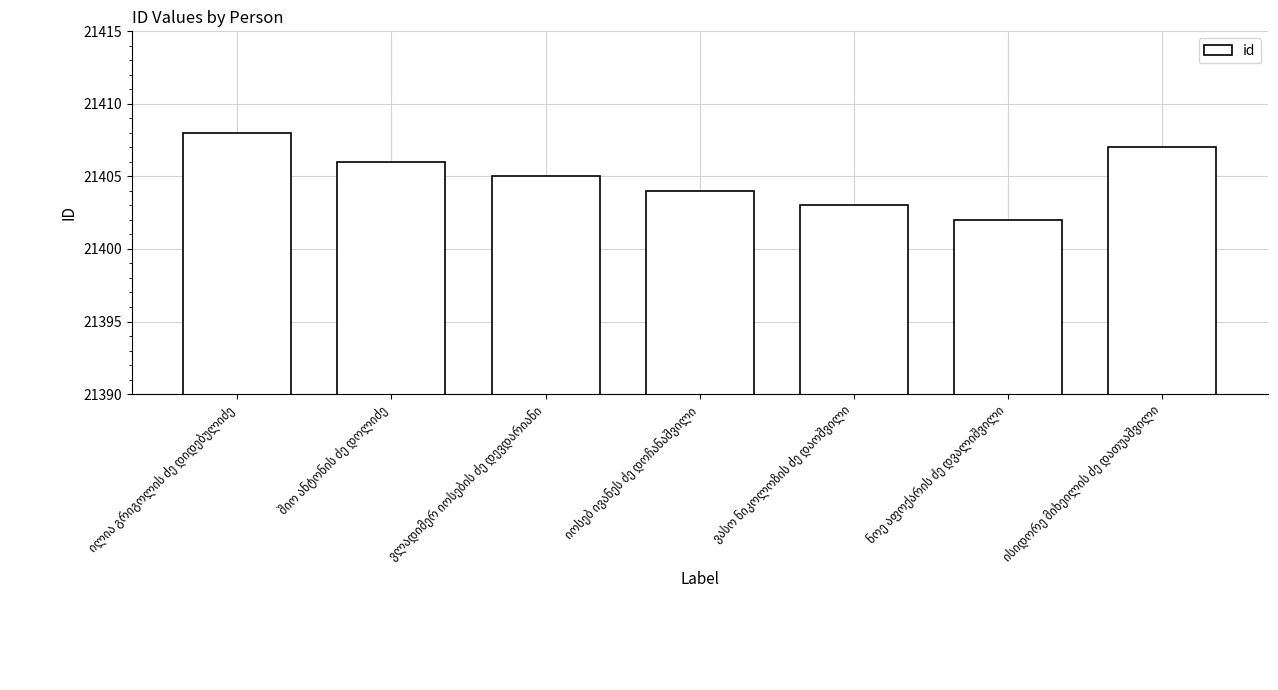

What is the greatest value displayed?

21408